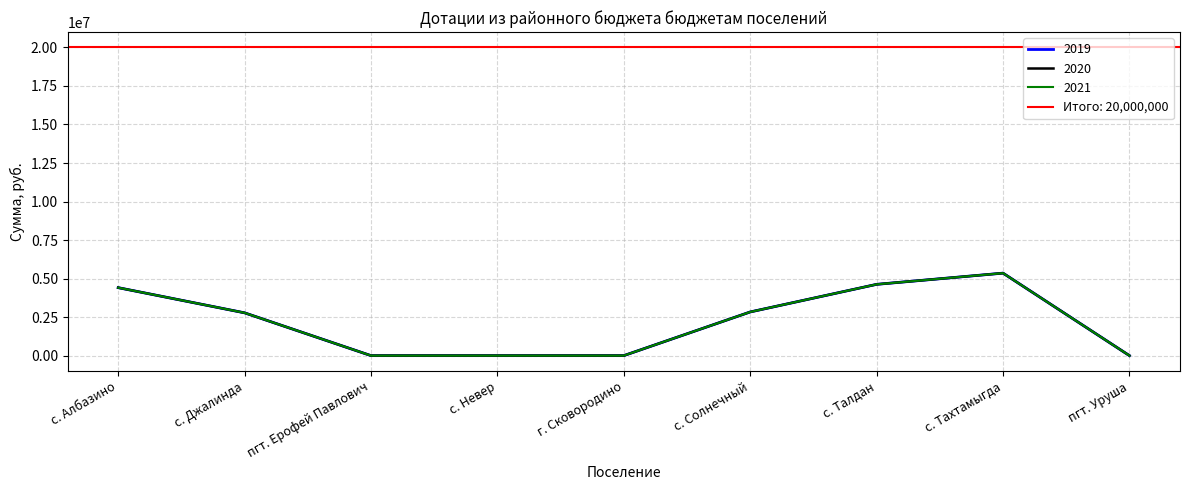

Which series has the widest spread of values?

2019